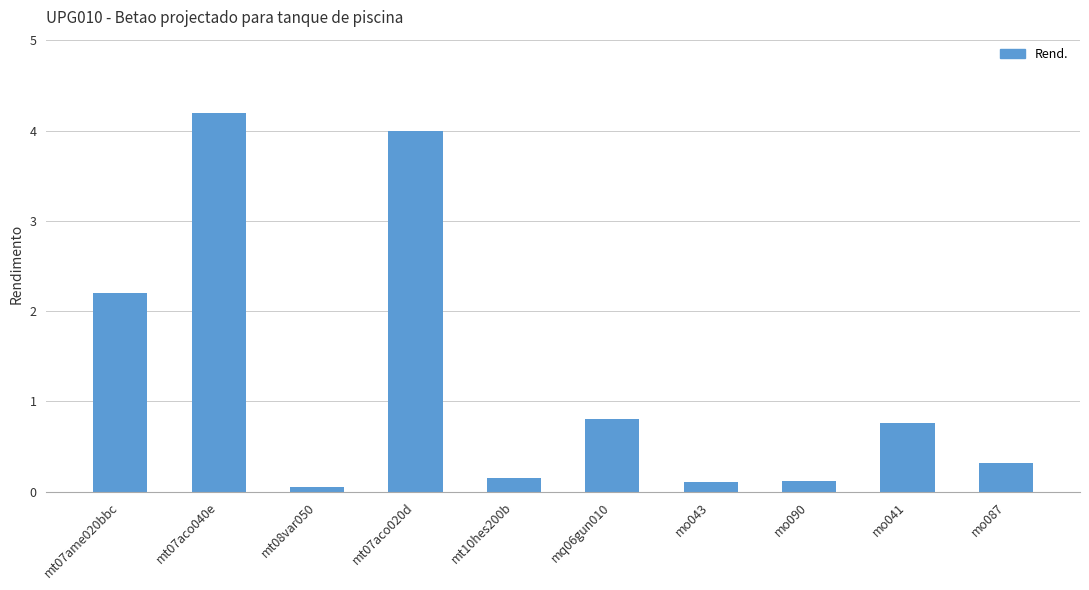

What is the label of the 8th bar from the right?

mt08var050